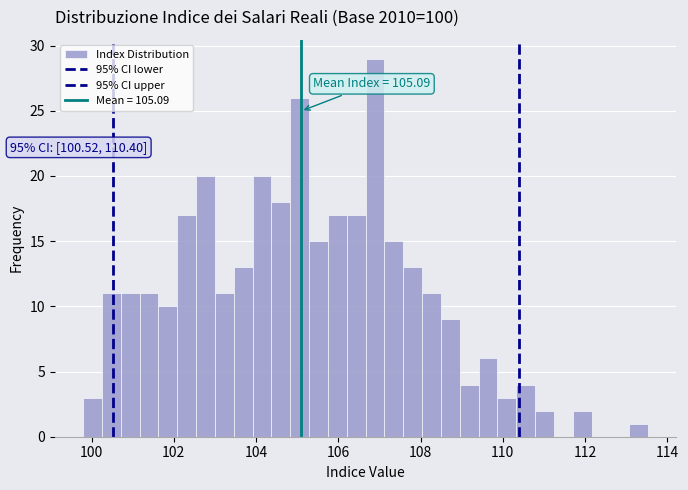

Around what value on the x-axis is the tallest bar? Give the approximate position of its centre, as read against the axis.

106.8